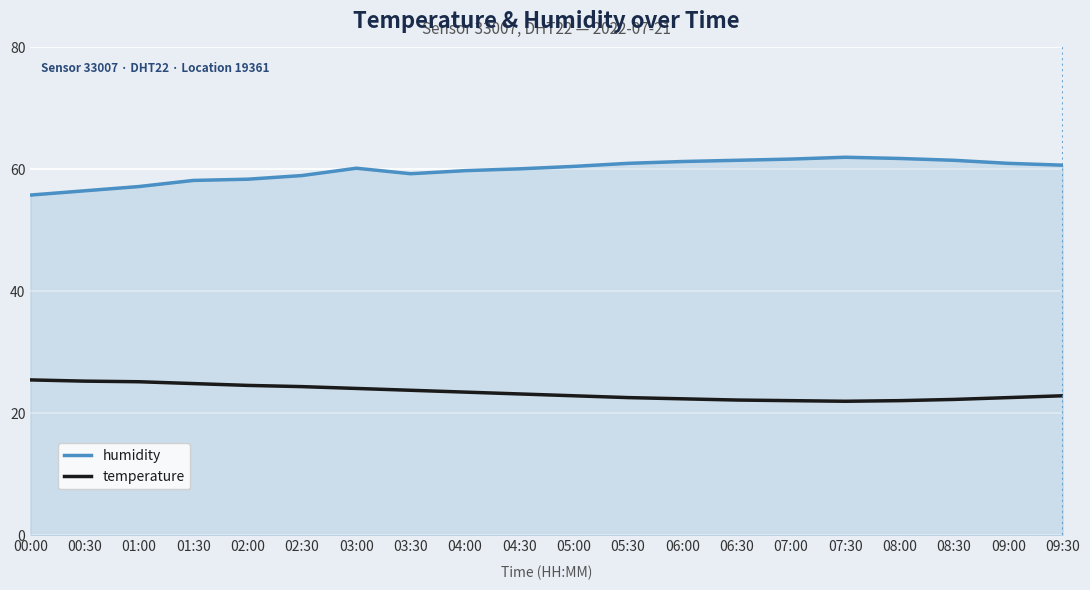

What is the lowest value of the humidity series?

55.8